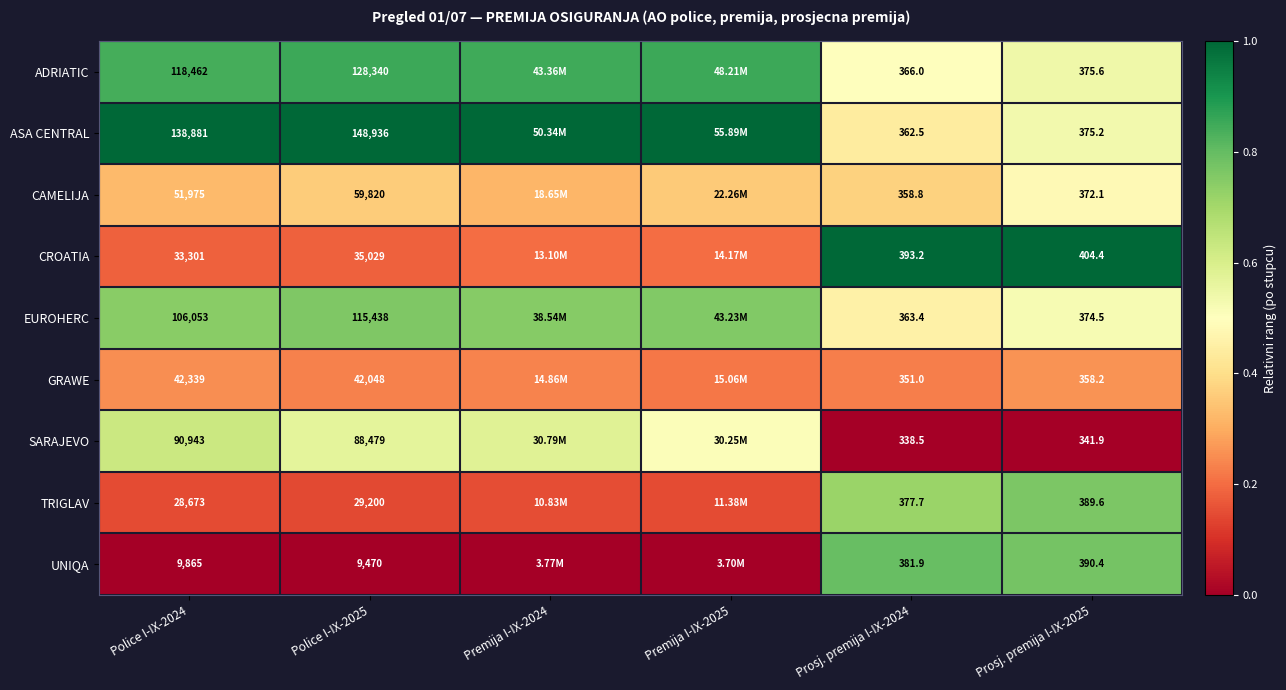

Which series changed the most between Police I-IX-2024 and Police I-IX-2025?

ASA CENTRAL